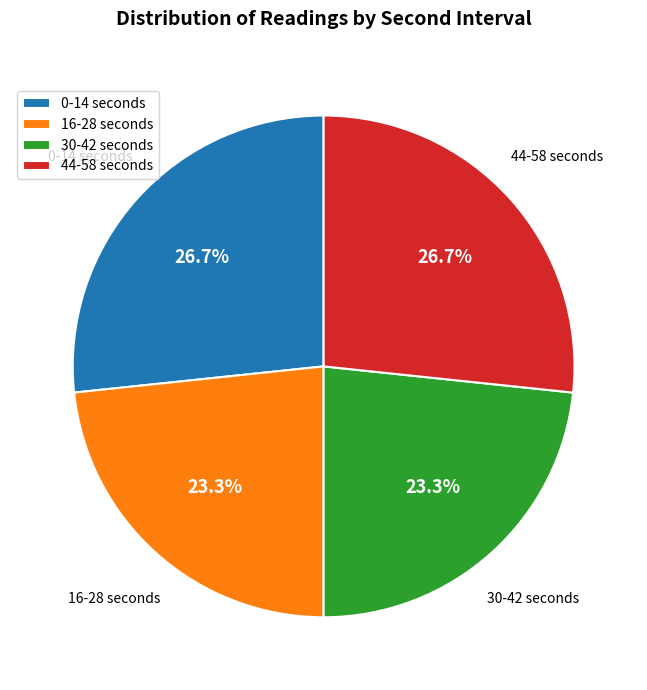

Approximately how many times larger is the value at 44-58 seconds compared to 30-42 seconds?

1.1